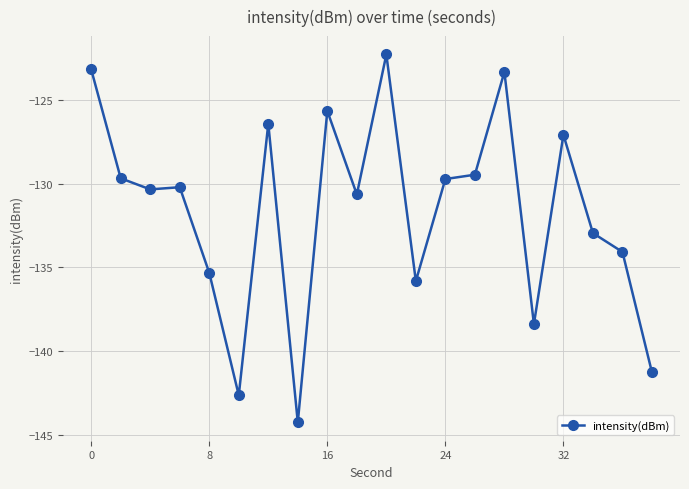

Reading left to right, what are all the values shown in this chart?

-123.2	-129.7	-130.4	-130.2	-135.3	-142.6	-126.4	-144.3	-125.7	-130.7	-122.3	-135.8	-129.7	-129.5	-123.3	-138.4	-127.1	-133.0	-134.1	-141.3